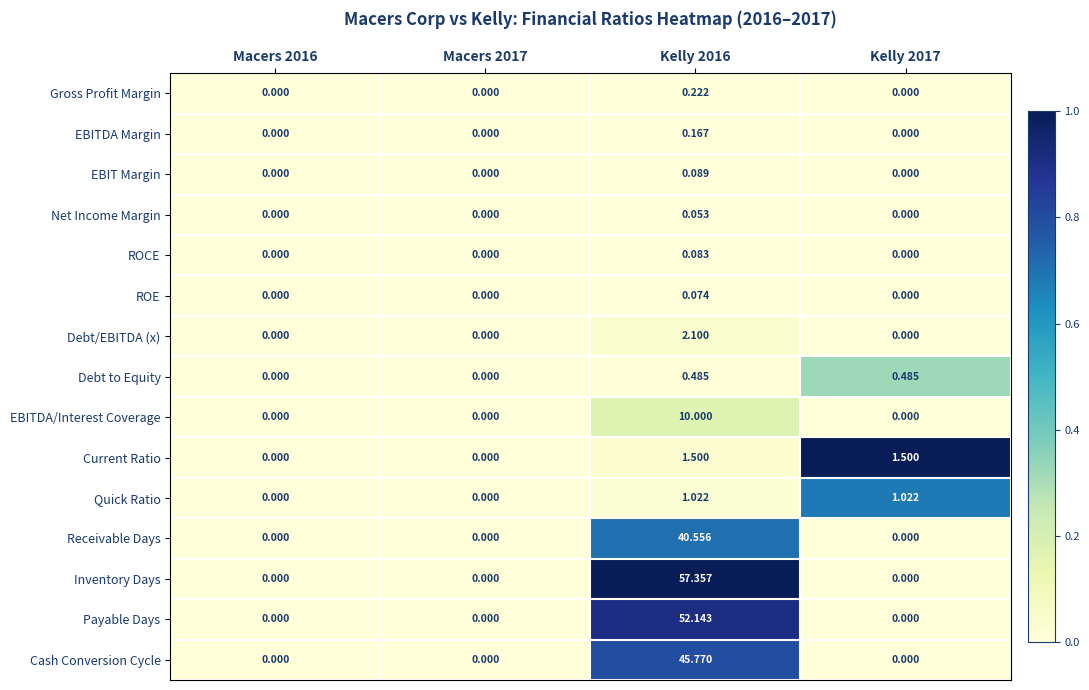

Rank the series by their maximum value, from highest to lowest.

Inventory Days, Payable Days, Cash Conversion Cycle, Receivable Days, EBITDA/Interest Coverage, Debt/EBITDA (x), Current Ratio, Quick Ratio, Debt to Equity, Gross Profit Margin, EBITDA Margin, EBIT Margin, ROCE, ROE, Net Income Margin